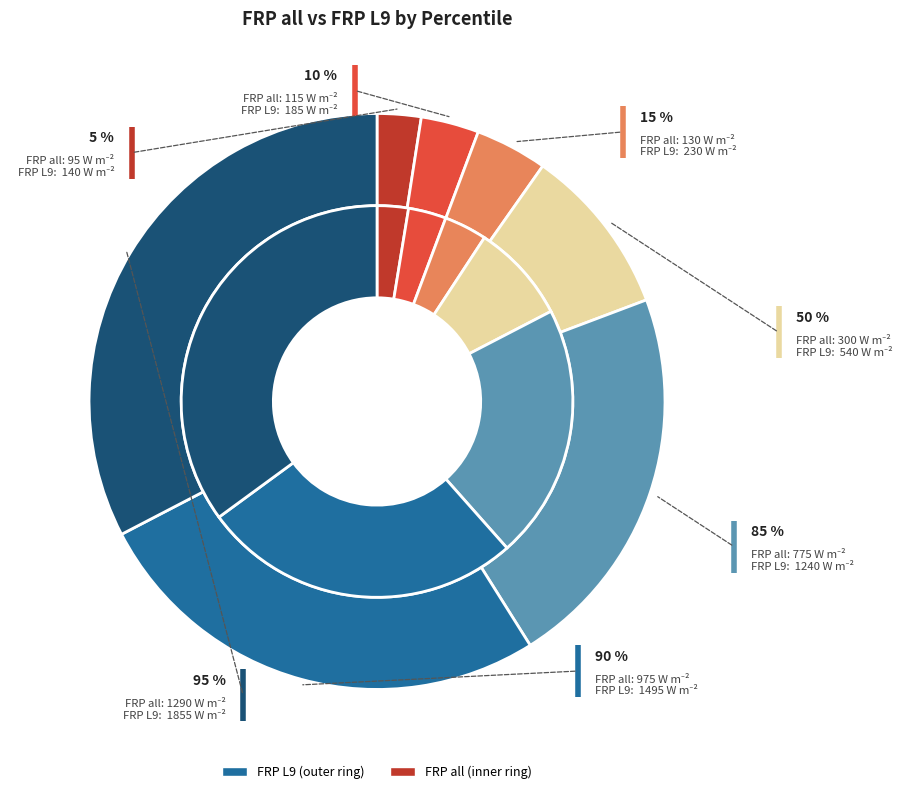

Combined, what portion of the pie is 3 and 4?

29.2%